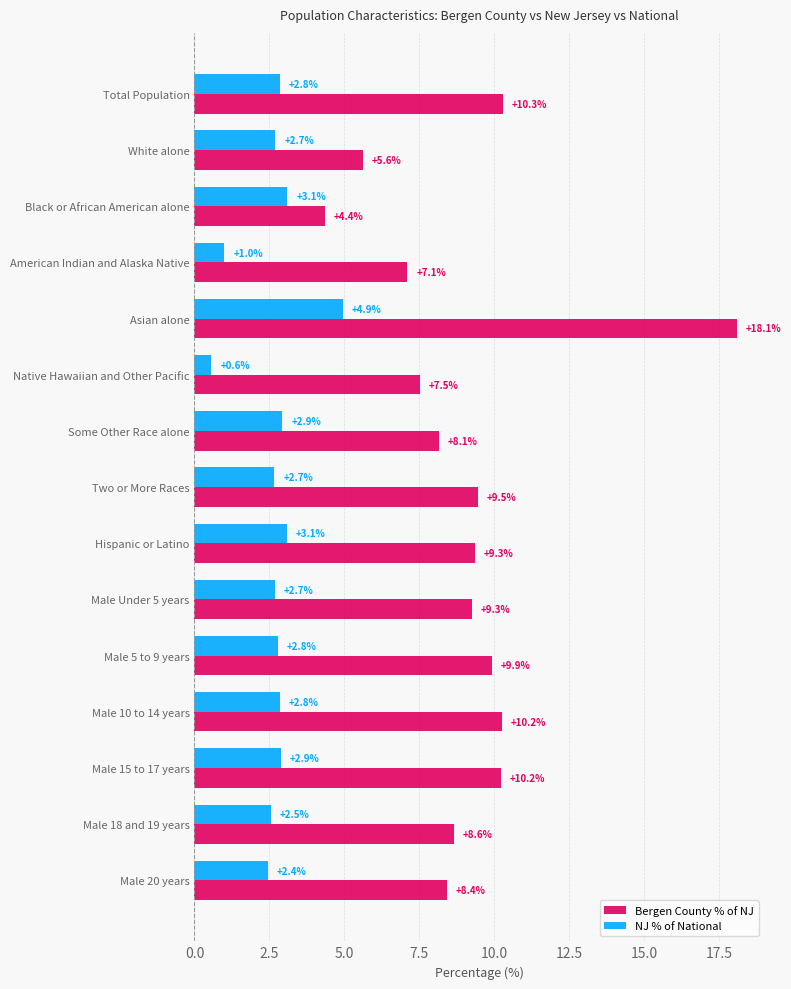

What is the difference between the maximum and minimum values in the Bergen County % of NJ series?

13.7